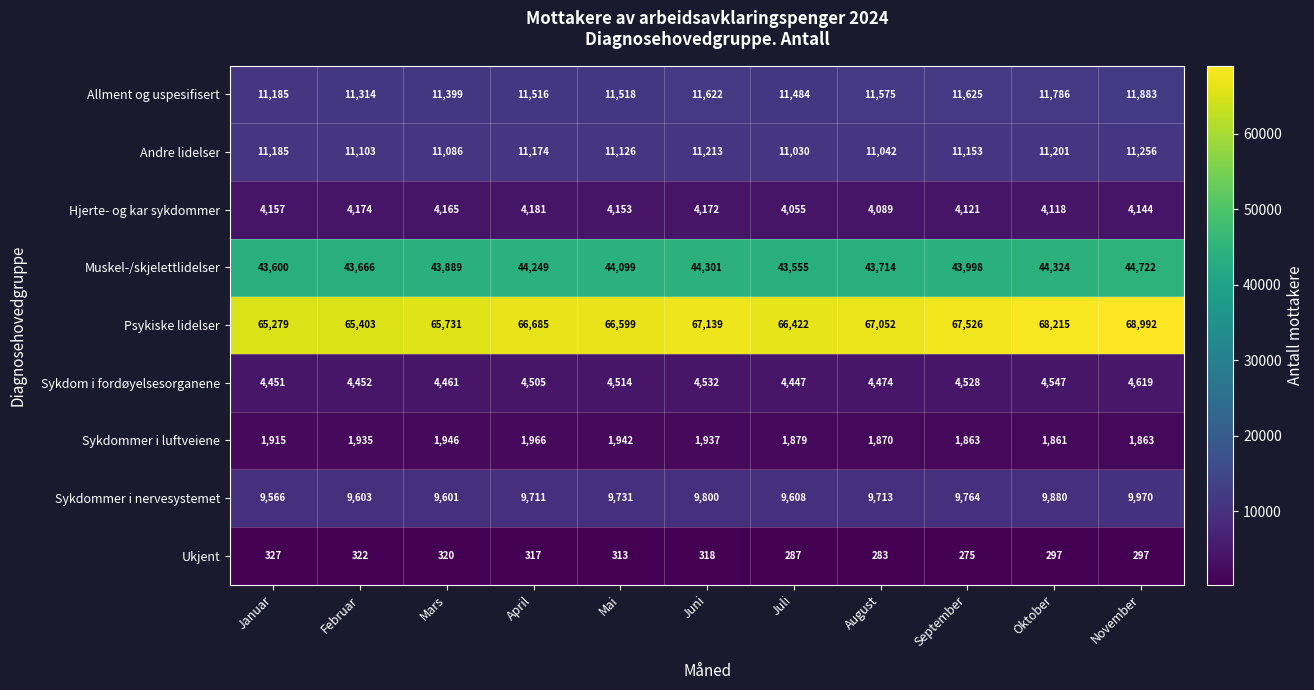

How many categories are shown in the chart?

11